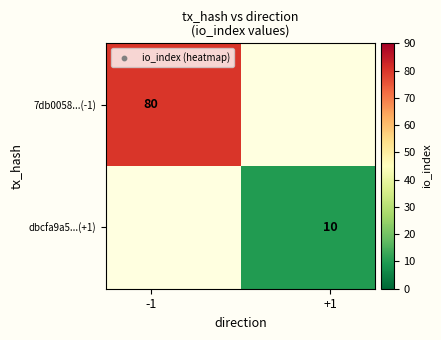

Rank the series by their average value, from highest to lowest.

7db0058...(-1), dbcfa9a5...(+1)